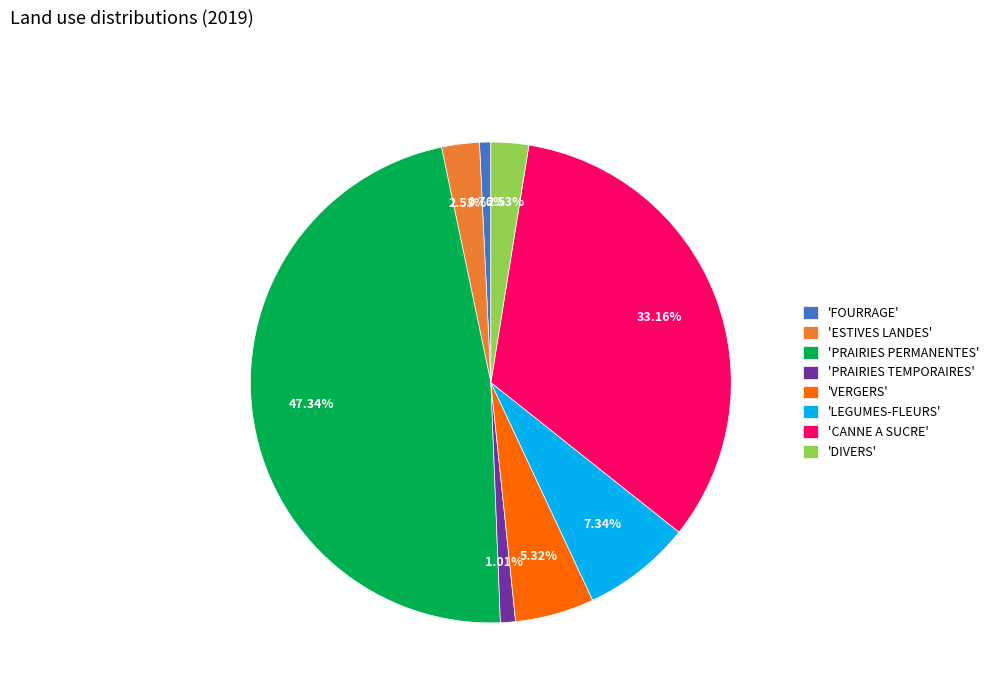

Which category has the biggest portion of the pie?

'PRAIRIES PERMANENTES'